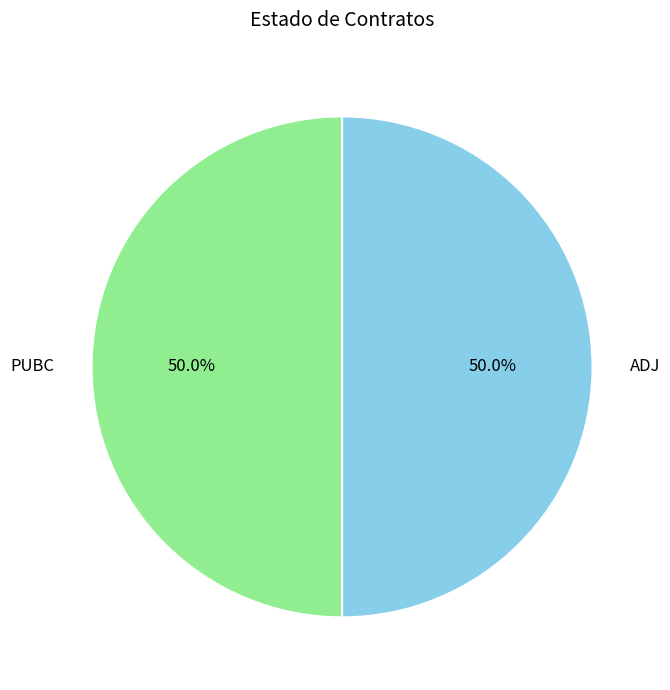

Combined, what portion of the pie is PUBC and ADJ?

100.0%